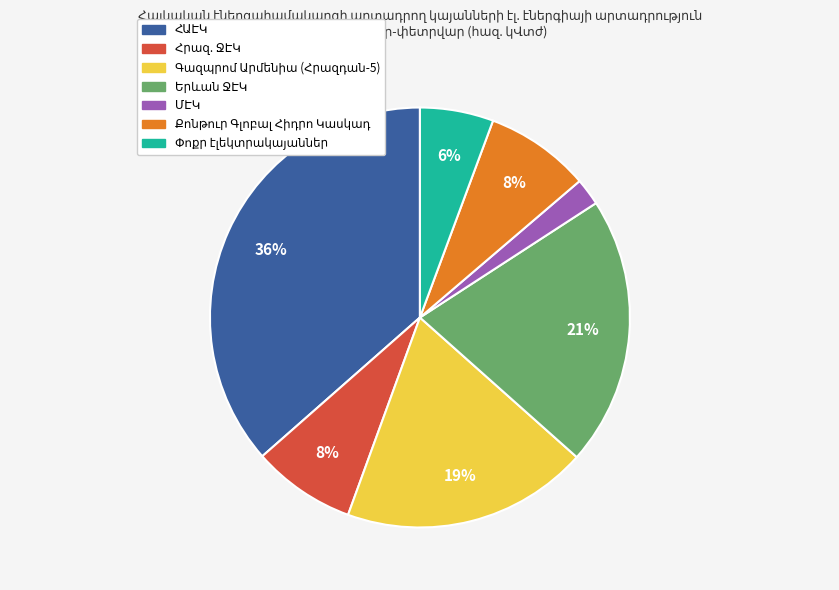

Does any single category account for the majority?

No